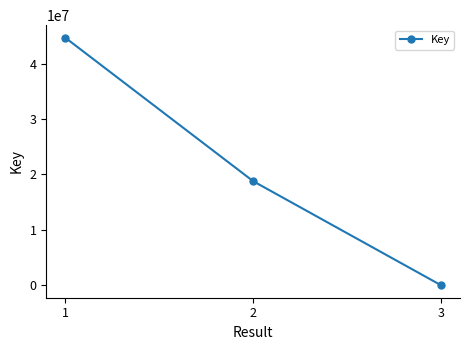

How many data points are less than 18793403?

1